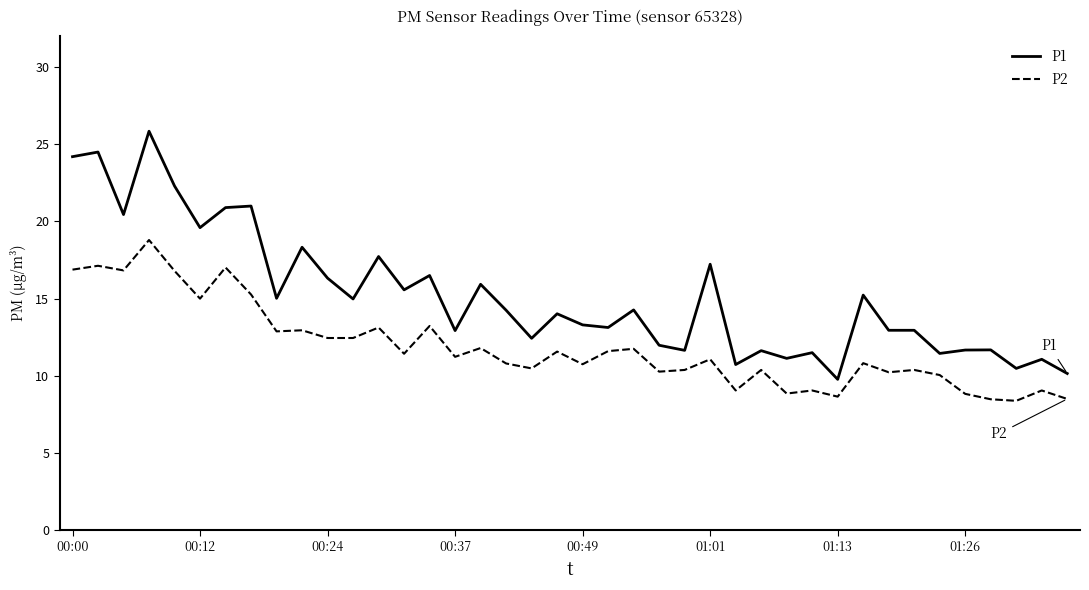

Rank the series by their maximum value, from lowest to highest.

P2, P1